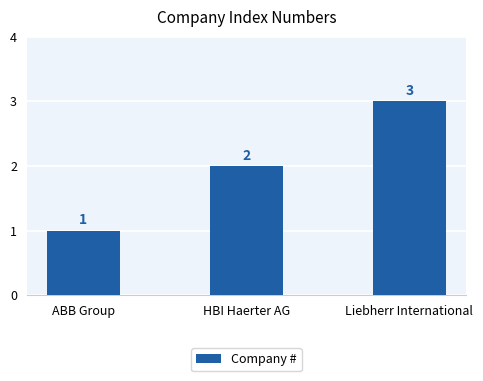

How many data points does each series have?

3